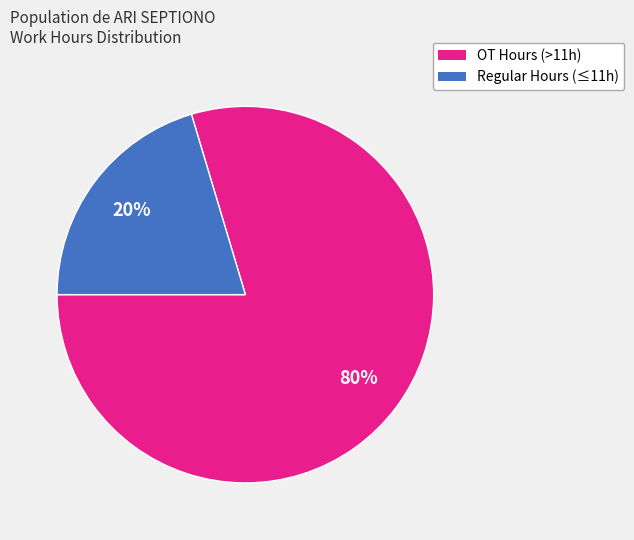

Is there a majority slice in this chart?

Yes